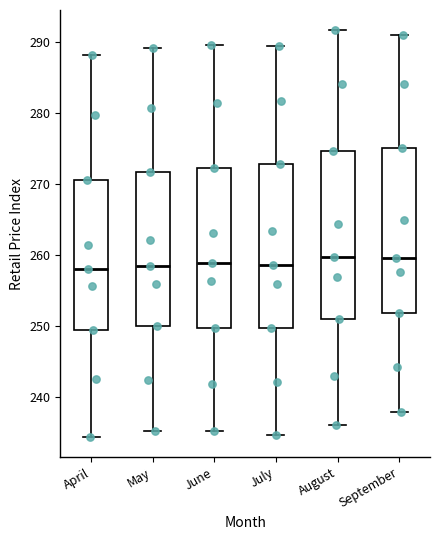

Reading left to right, read every box against the y-axis: the position of its median line, the range the box covers, and the ends of its whiskers. The values are not printed on the chart, so give them approximately, as read against the axis.

April: median 258, box 250 to 271, whiskers 234 to 288
May: median 259, box 250 to 272, whiskers 235 to 289
June: median 259, box 250 to 272, whiskers 235 to 290
July: median 259, box 250 to 273, whiskers 235 to 290
August: median 260, box 251 to 275, whiskers 236 to 292
September: median 260, box 252 to 275, whiskers 238 to 291